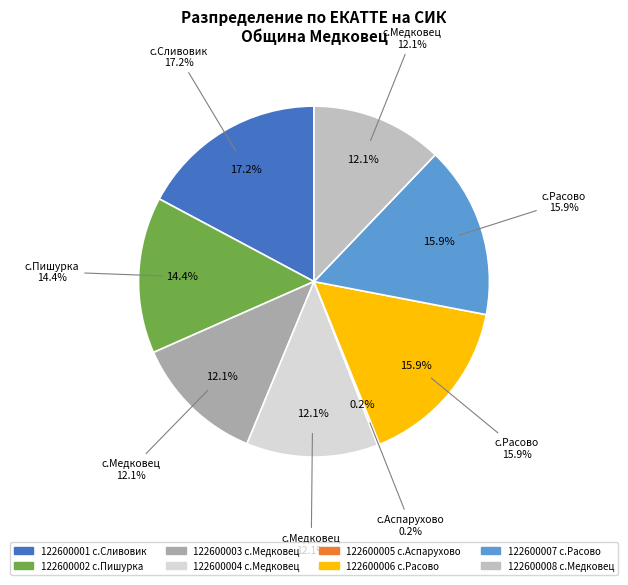

Does any single category account for the majority?

No